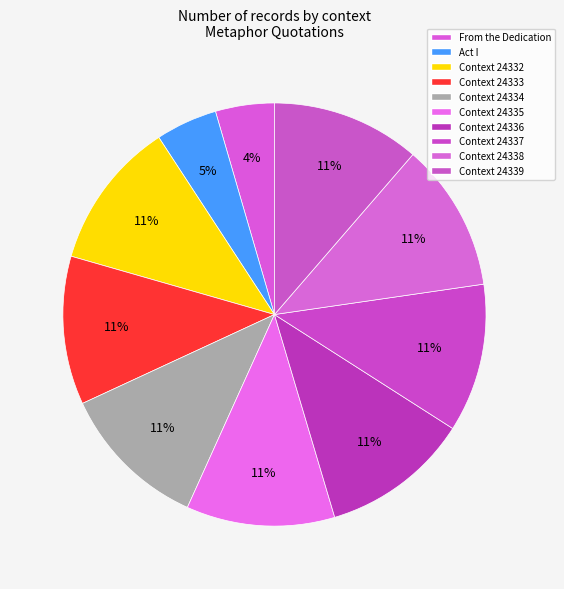

Rank the categories by value from lowest to highest.

From the Dedication, Act I, Context 24332, Context 24333, Context 24334, Context 24335, Context 24336, Context 24337, Context 24338, Context 24339